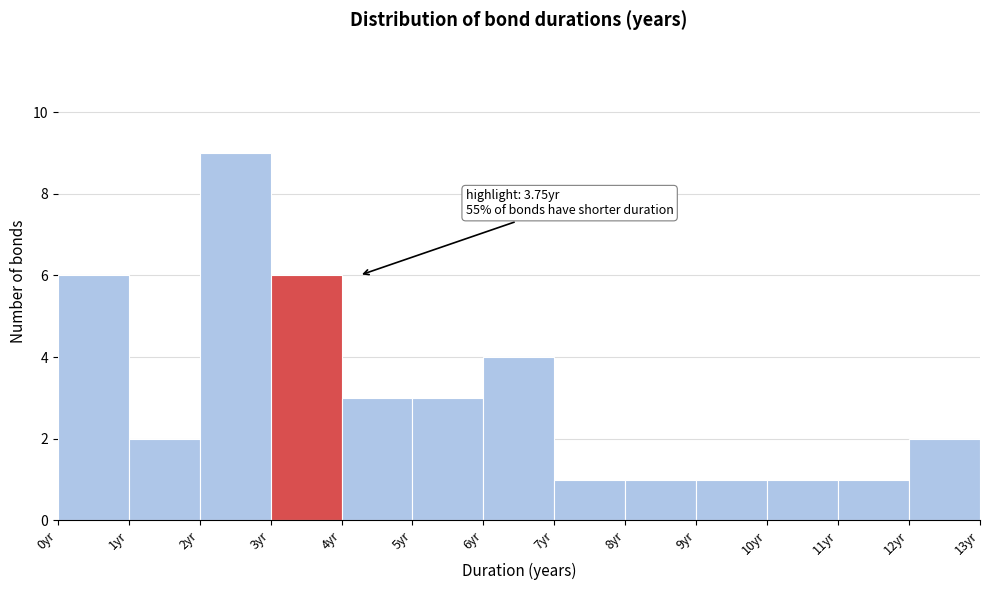

Over which range of the x-axis is the bar tallest?

2 to 3